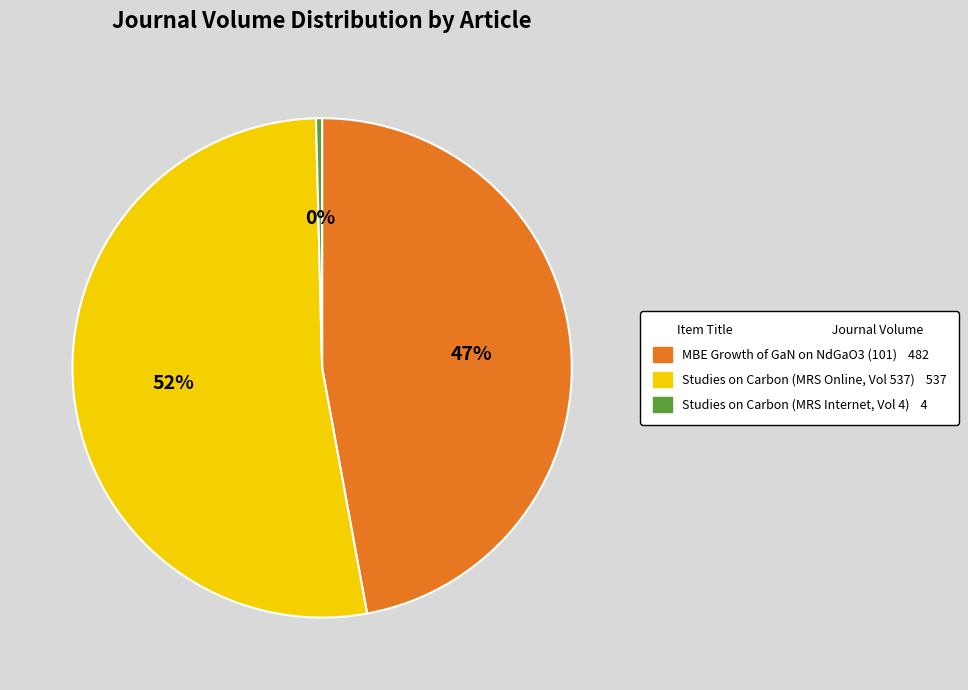

To the nearest percent, what is the average slice percentage?

33%